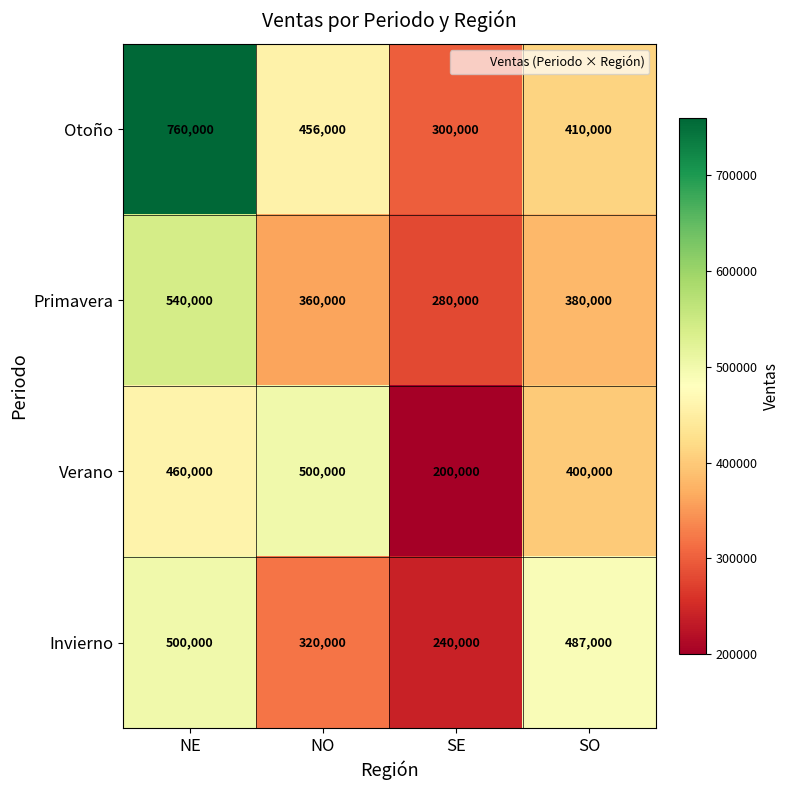

Is it true that Otoño equals 546501 at SO?

False